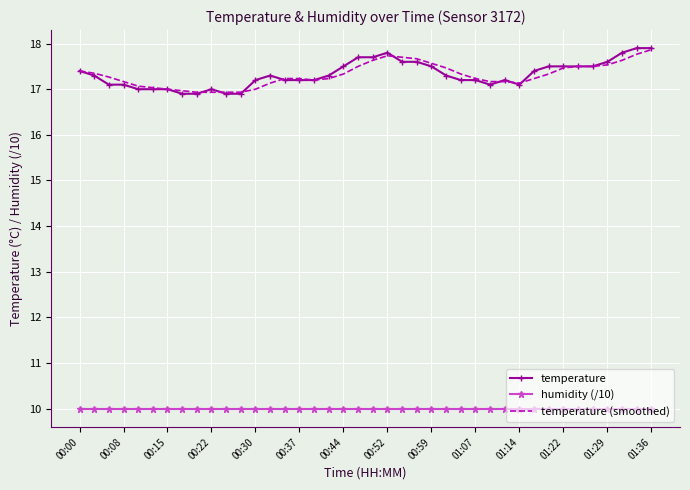

What is the greatest value displayed?

17.9